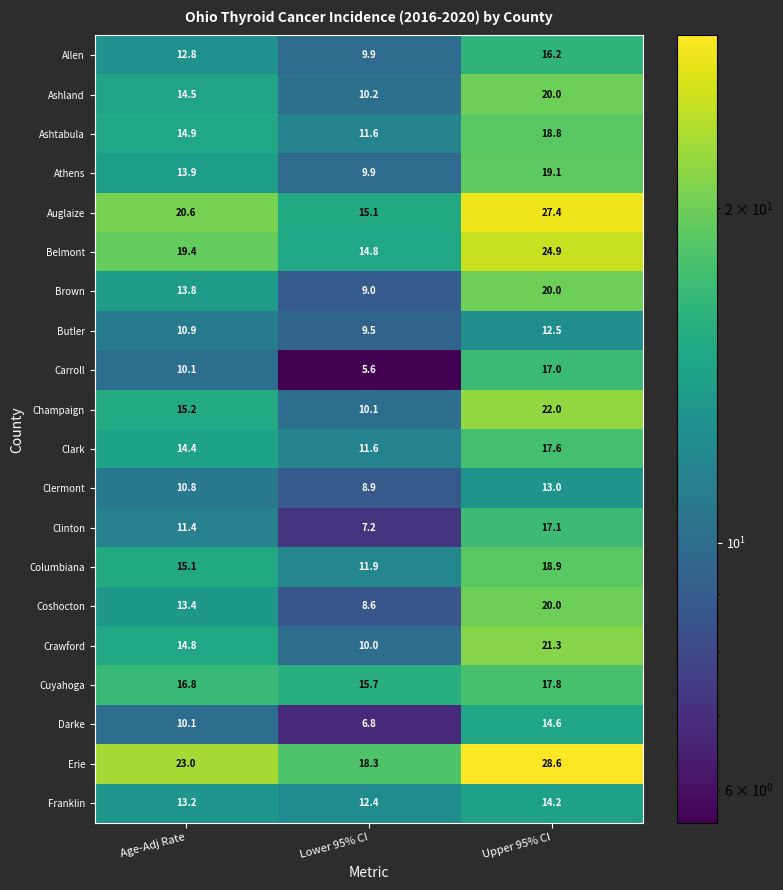

Count the number of categories in the chart.

3